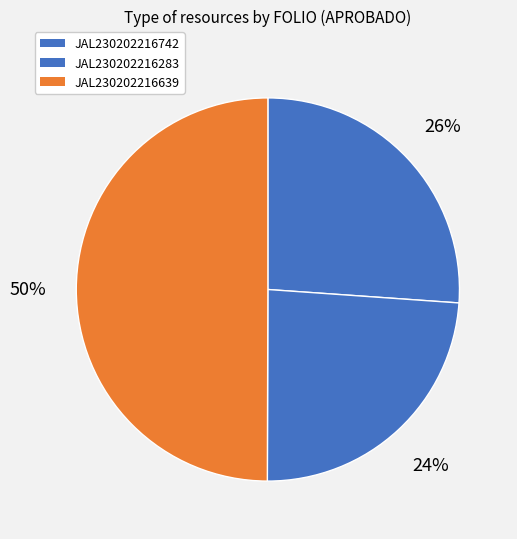

Which category has the smallest portion of the pie?

JAL230202216283